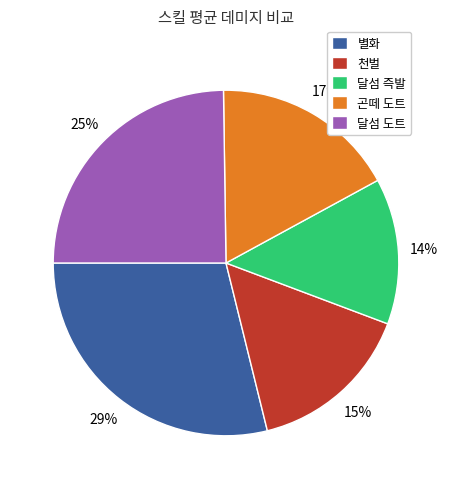

Is the sum of 달섬 즉발 and 천벌 greater than half?

No